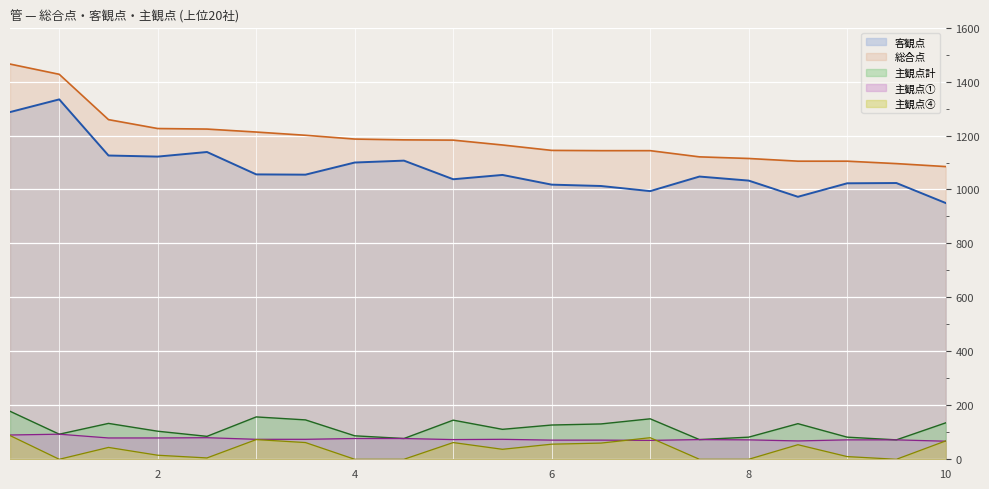

Which label corresponds to the largest value in the chart?

1